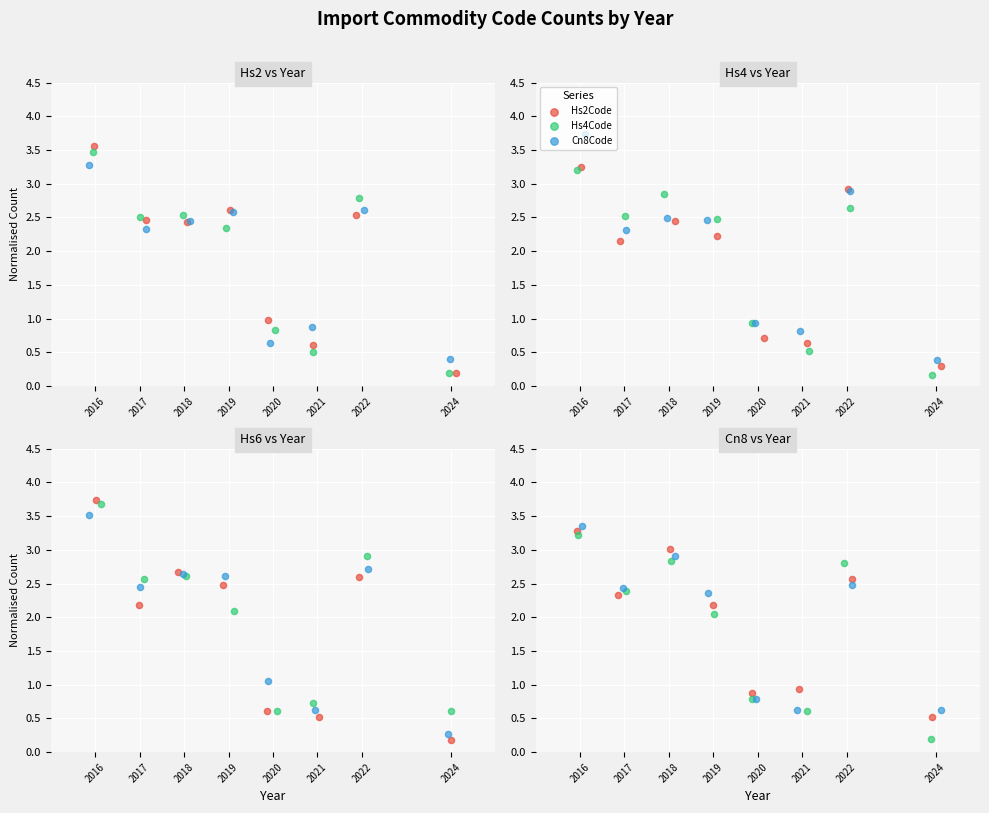

Which series contains the lowest Y value?

Hs4Code